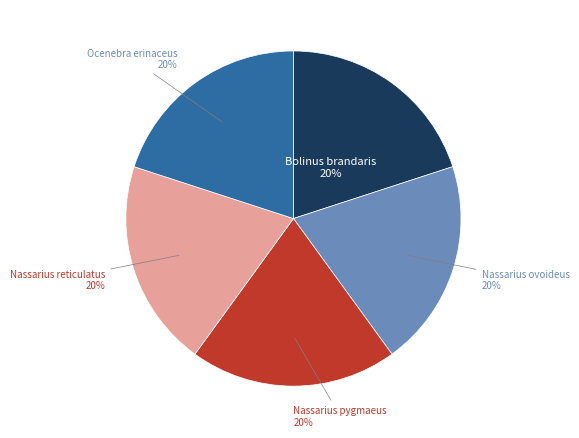

True or false: Nassarius reticulatus accounts for 20% of the total.

True